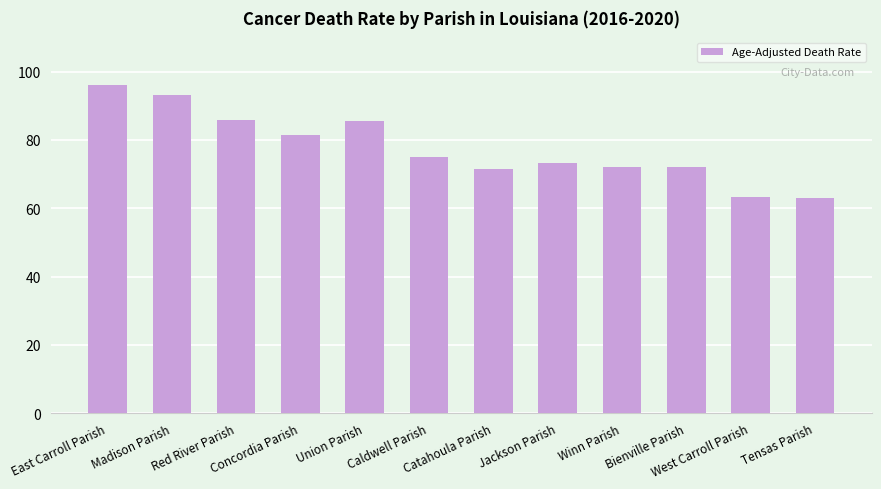

What is the change in value from Red River Parish to Concordia Parish?

-4.4